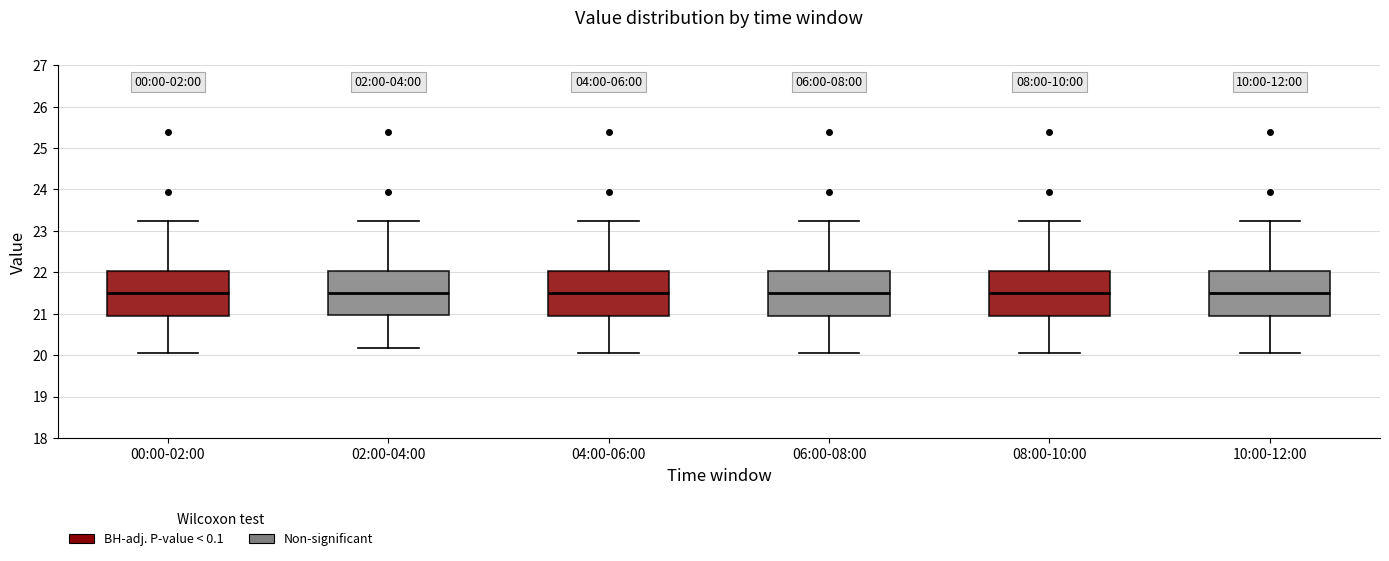

Reading left to right, read every box against the y-axis: the position of its median line, the range the box covers, and the ends of its whiskers. The values are not printed on the chart, so give them approximately, as read against the axis.

00:00-02:00: median 21.5, box 20.9 to 22.0, whiskers 20.1 to 23.2
02:00-04:00: median 21.5, box 21.0 to 22.0, whiskers 20.2 to 23.2
04:00-06:00: median 21.5, box 20.9 to 22.0, whiskers 20.1 to 23.2
06:00-08:00: median 21.5, box 20.9 to 22.0, whiskers 20.1 to 23.2
08:00-10:00: median 21.5, box 20.9 to 22.0, whiskers 20.1 to 23.2
10:00-12:00: median 21.5, box 20.9 to 22.0, whiskers 20.1 to 23.2